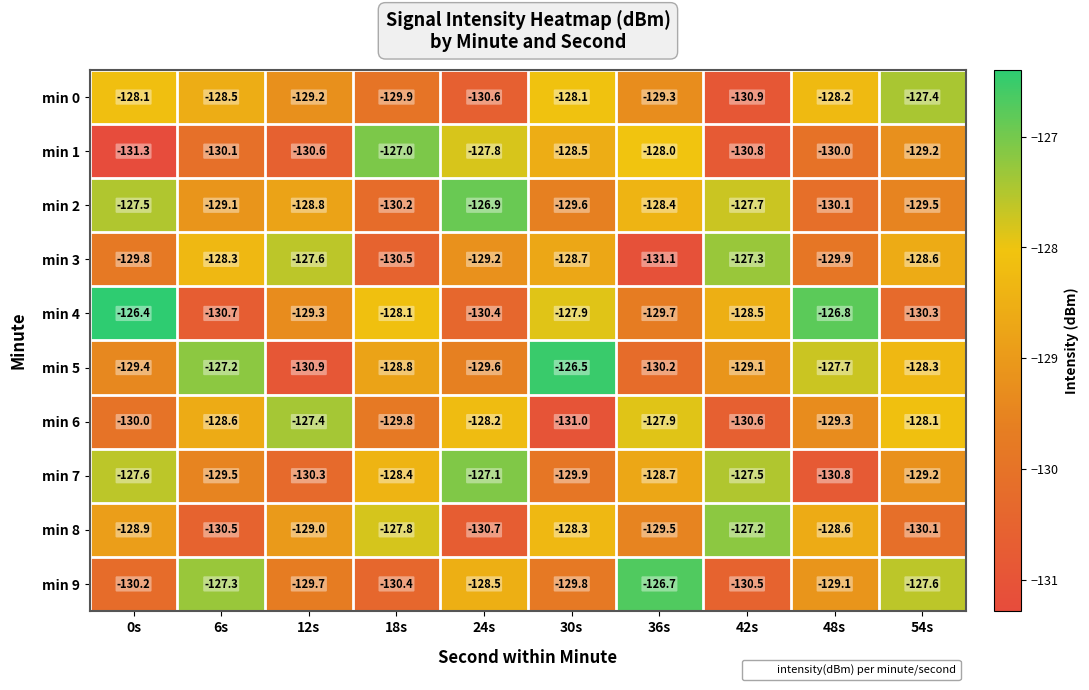

Which series has the largest total across all categories?

min 5